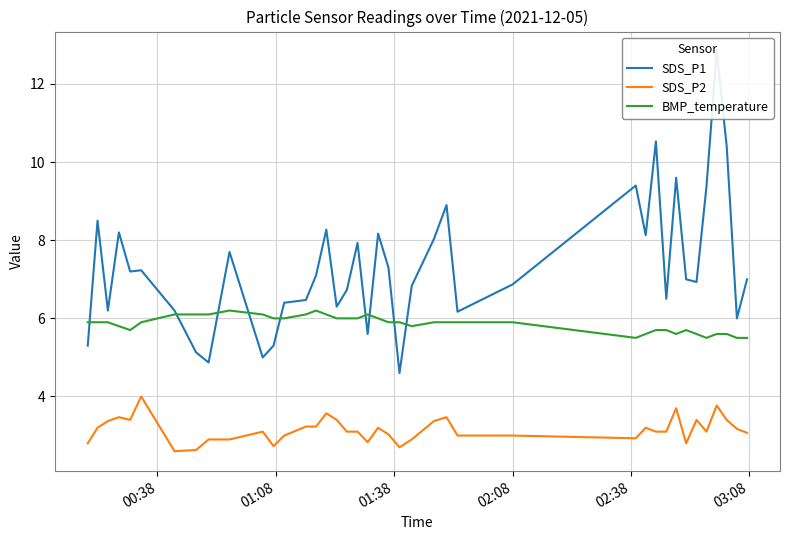

How many series are shown in this chart?

3